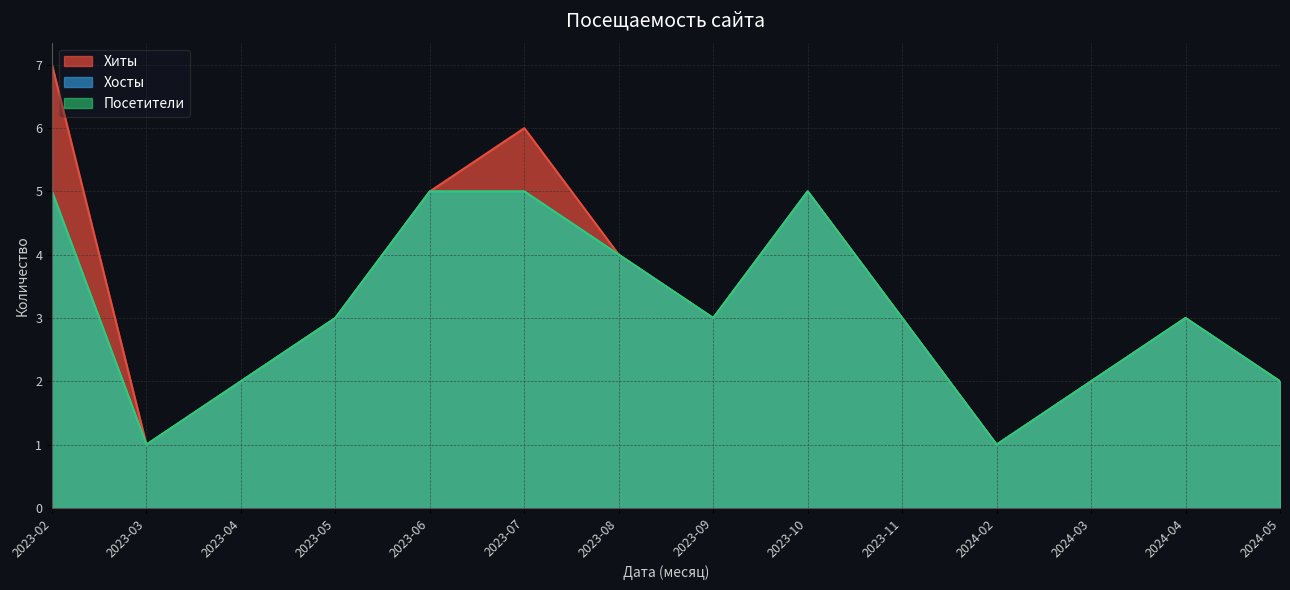

Which series has the widest spread of values?

Хиты